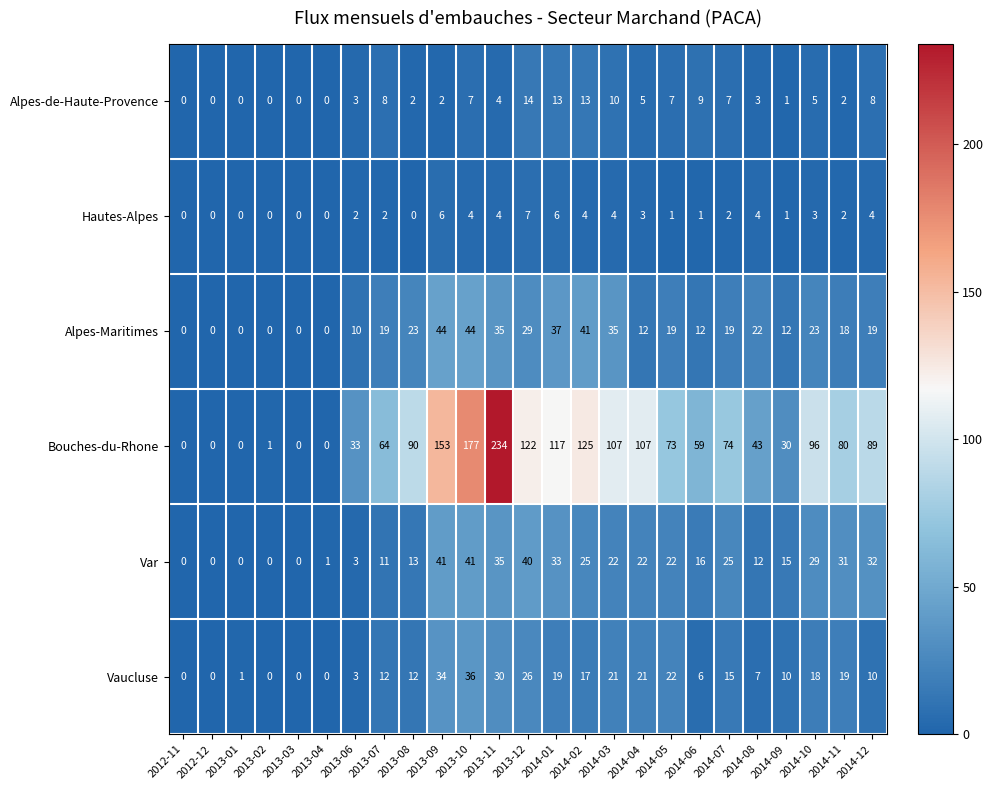

Between 2014-07 and 2014-12, which series saw the biggest shift?

Bouches-du-Rhone